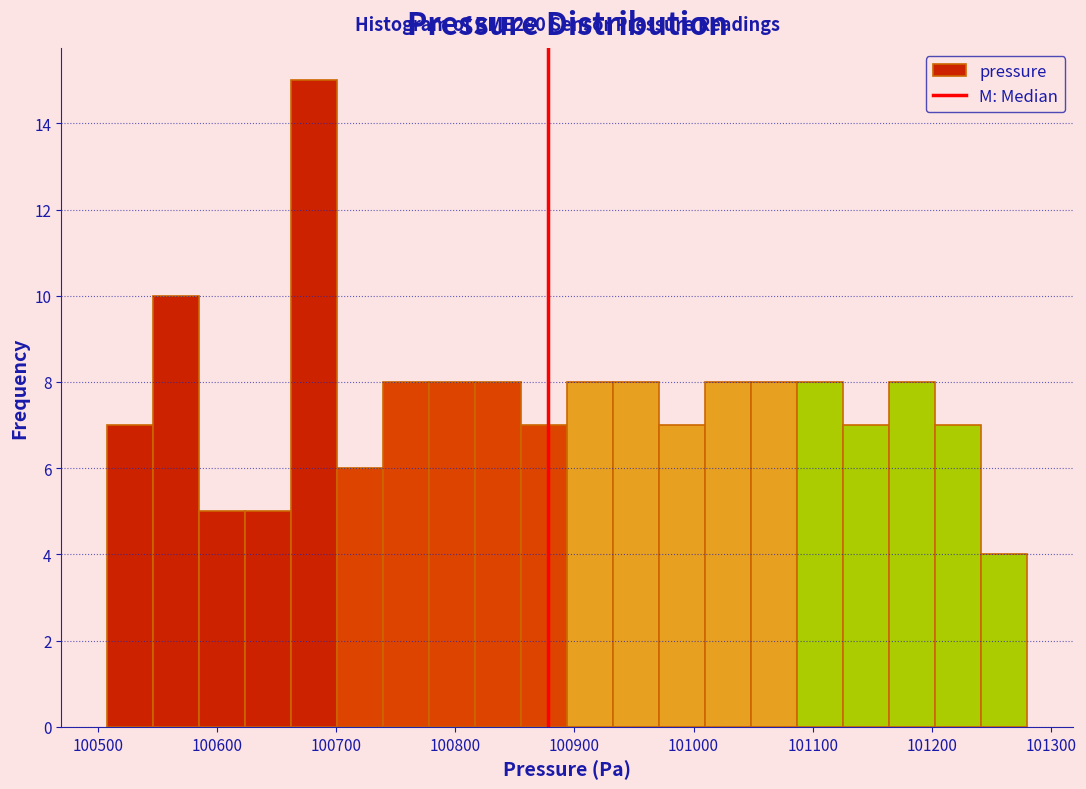

Read against the x-axis, roughly where is the centre of the tallest bar?

100680